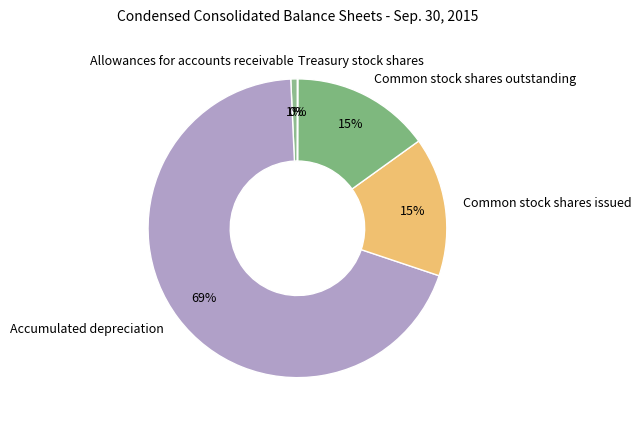

Combined, do Common stock shares issued and Accumulated depreciation account for over 50%?

Yes